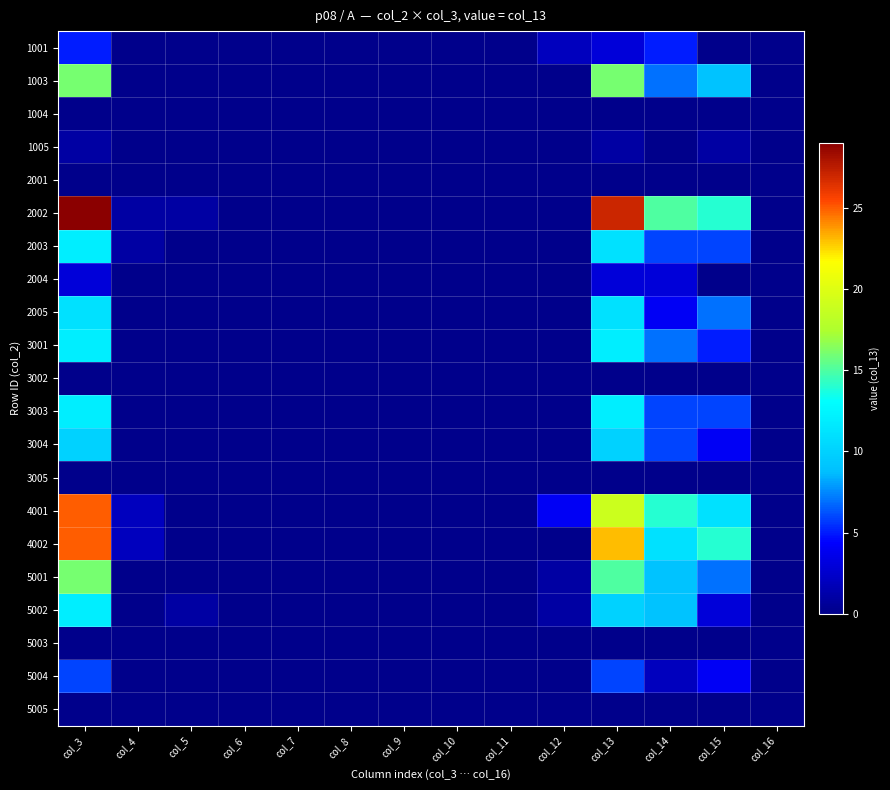

Which label corresponds to the smallest value in the chart?

col_4